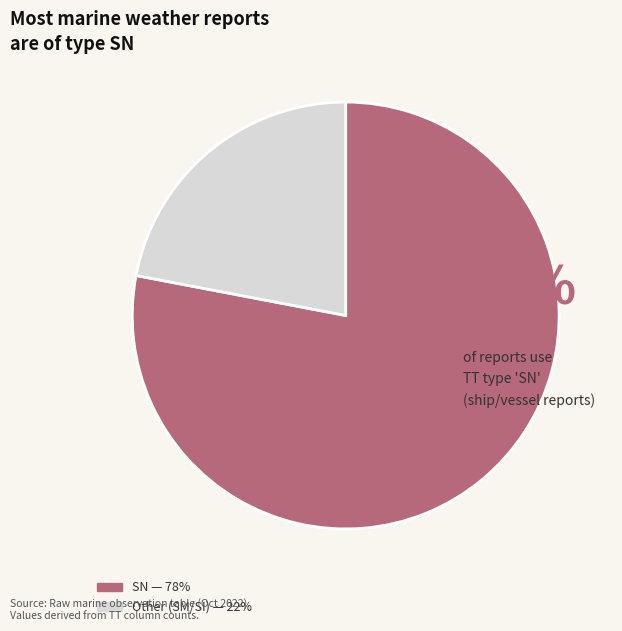

Approximately how many times larger is the value at Other (SM/SI) compared to SN?

0.3